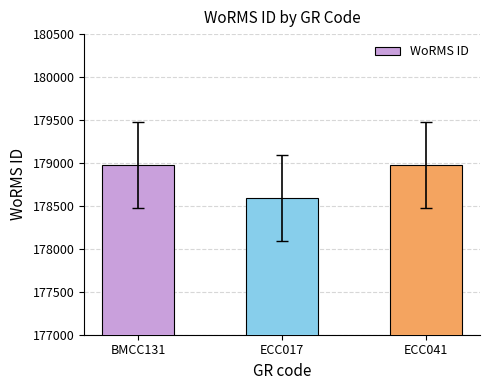

What is the minimum value shown in the chart?

178590